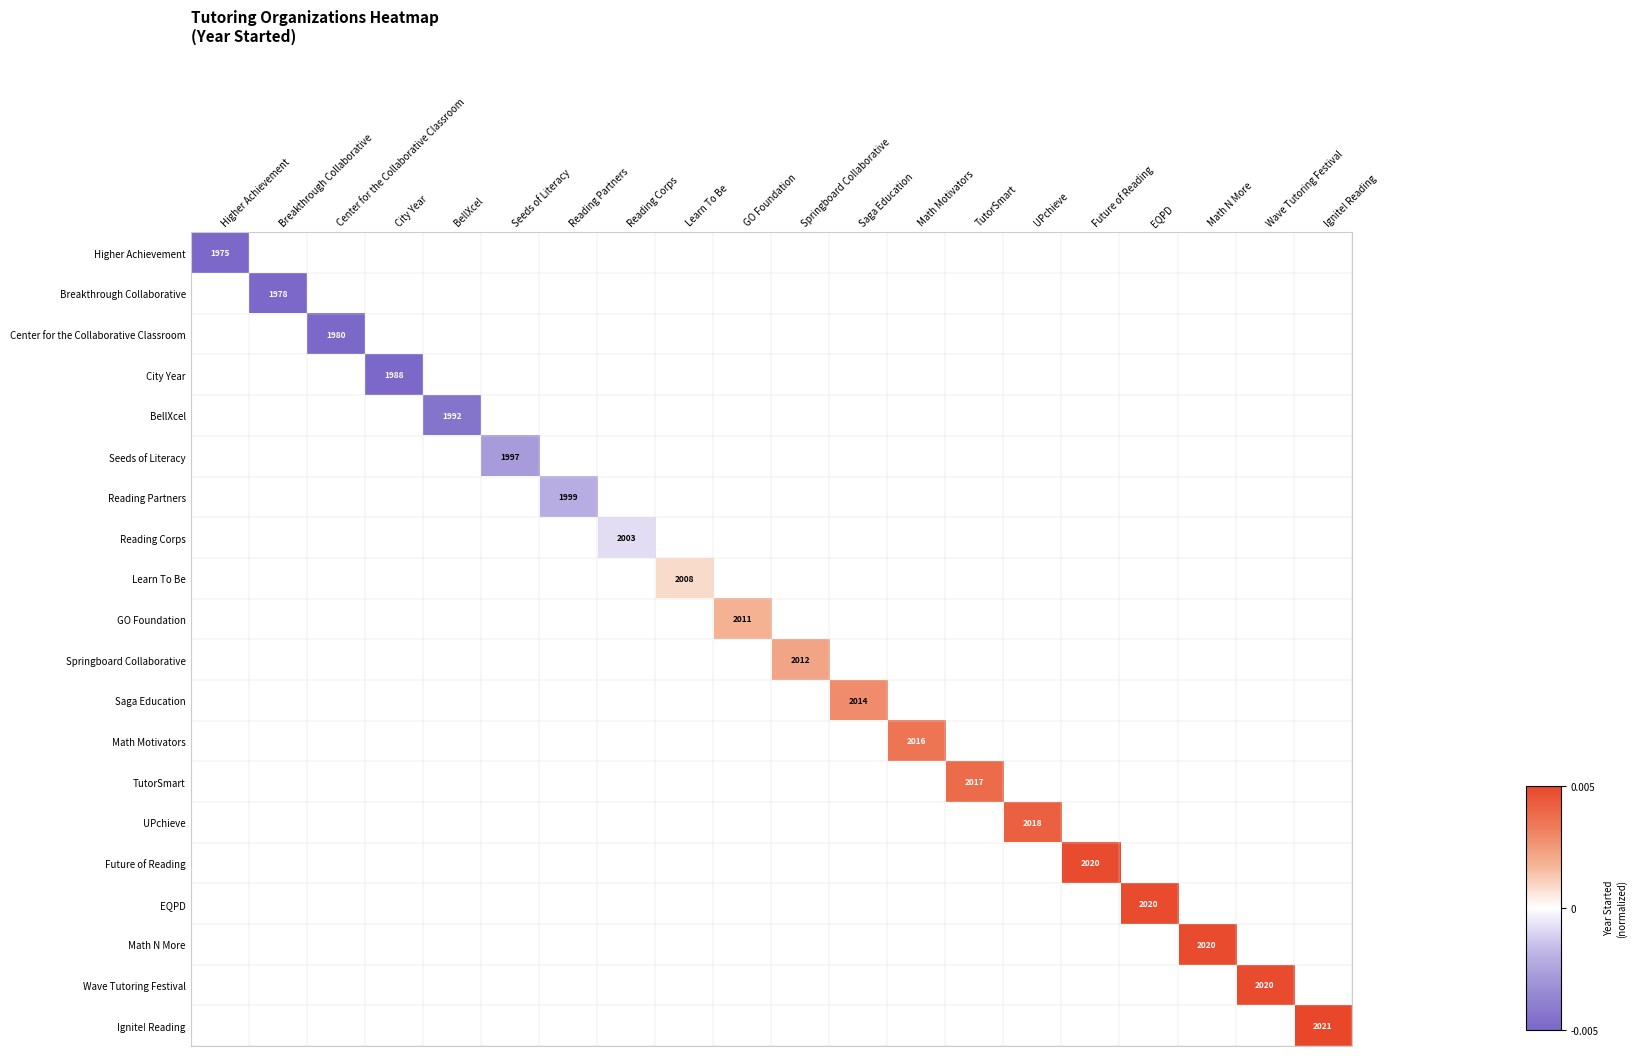

Which category has the lowest value across all series?

Higher Achievement